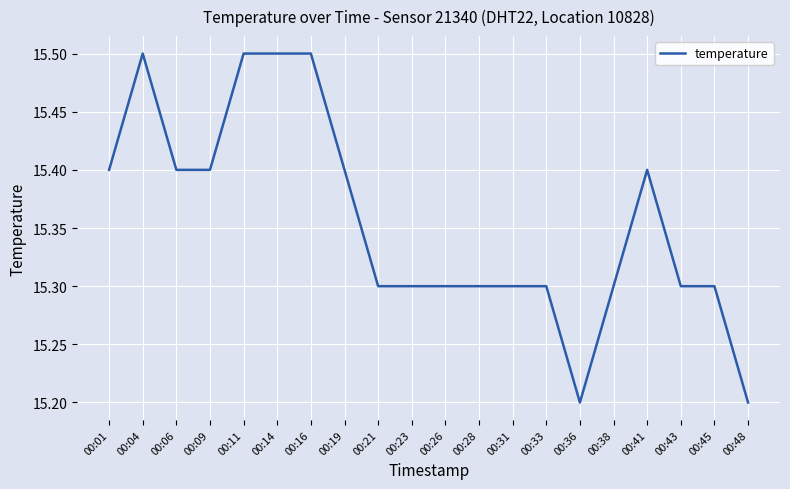

Is it true that the value at 00:43 is 7.3?

False